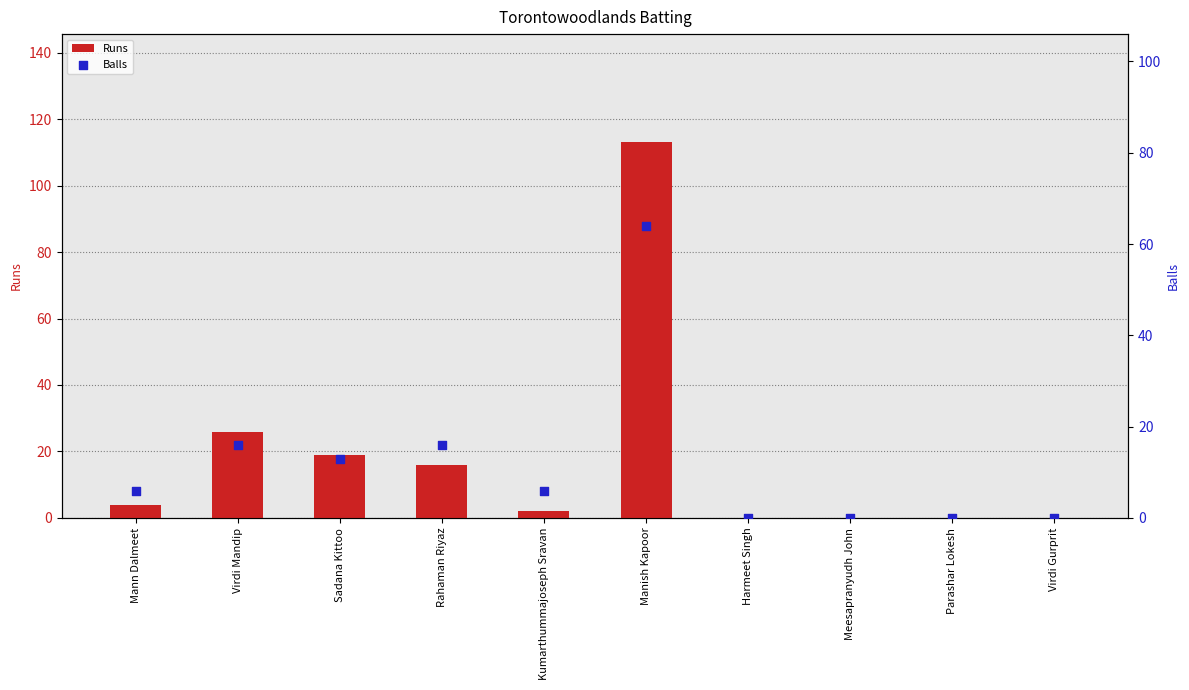

At which category is the sum across all series the highest?

Manish Kapoor